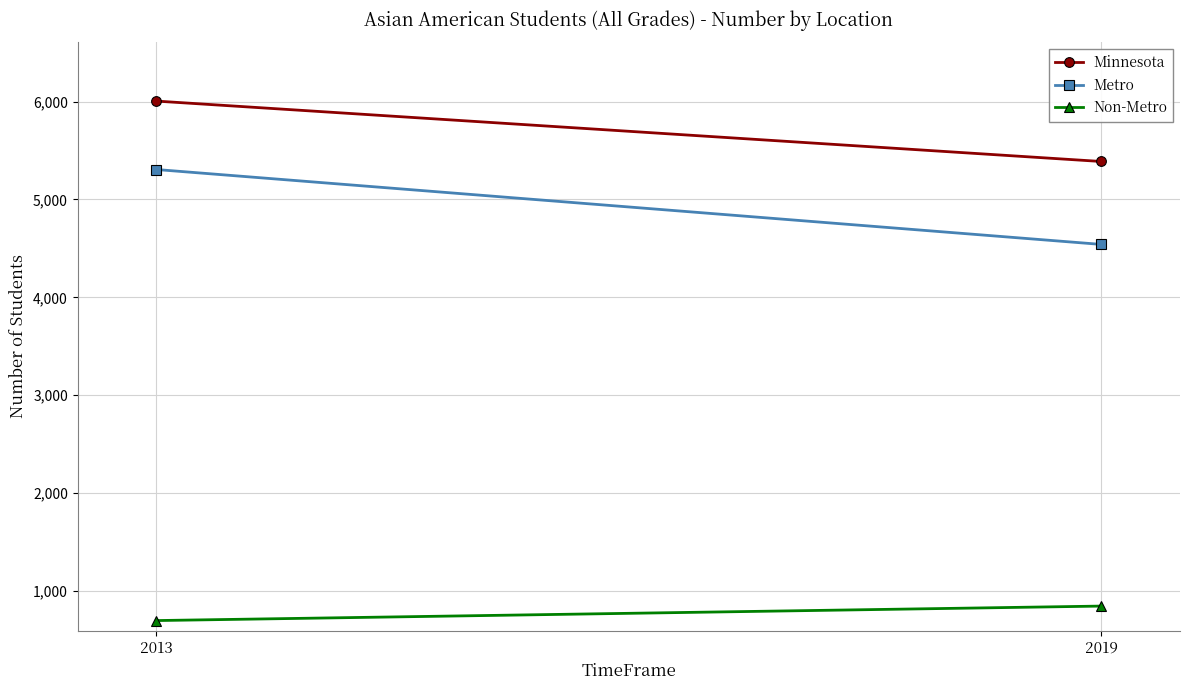

How many Minnesota values are between 5388 and 6005?

2